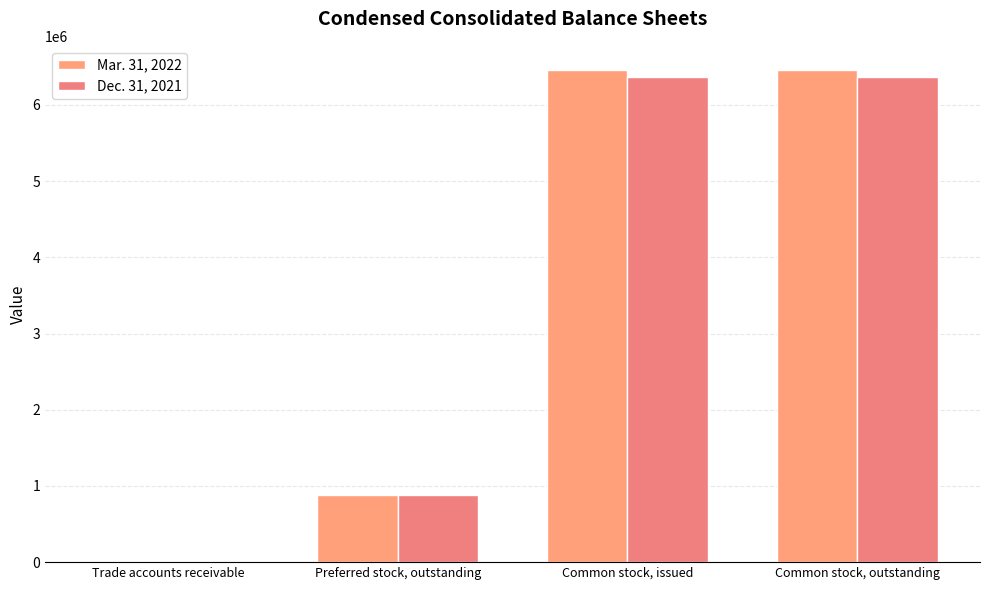

Which series has the largest total across all categories?

Mar. 31, 2022